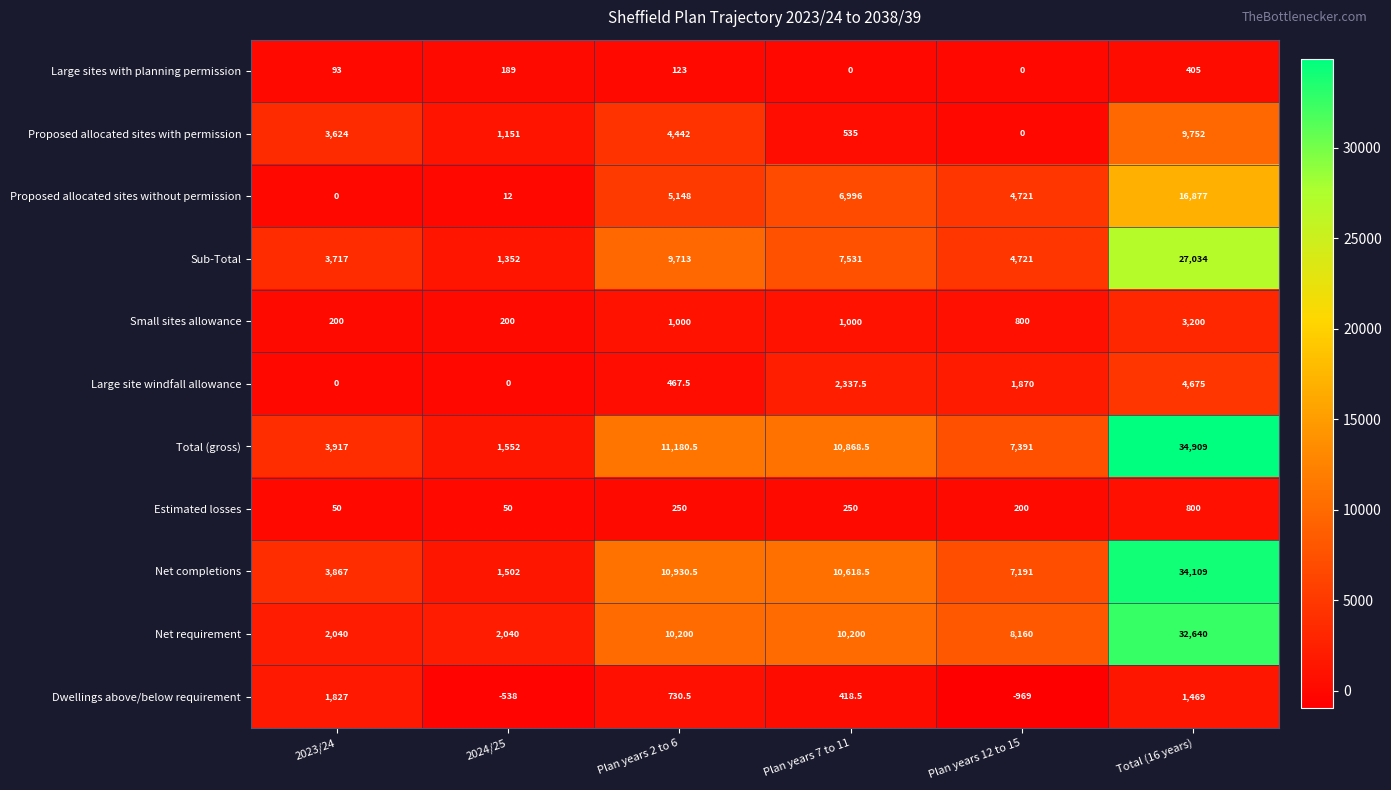

What is the sum of the Large site windfall allowance values at Plan years 12 to 15 and Total (16 years)?

6545.0